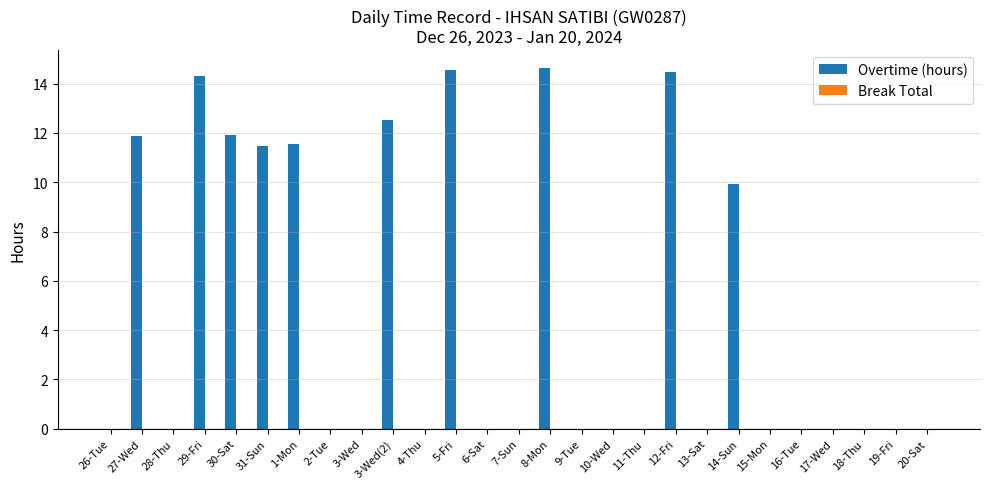

The value at 26-Tue is 0.0. True or false?

True